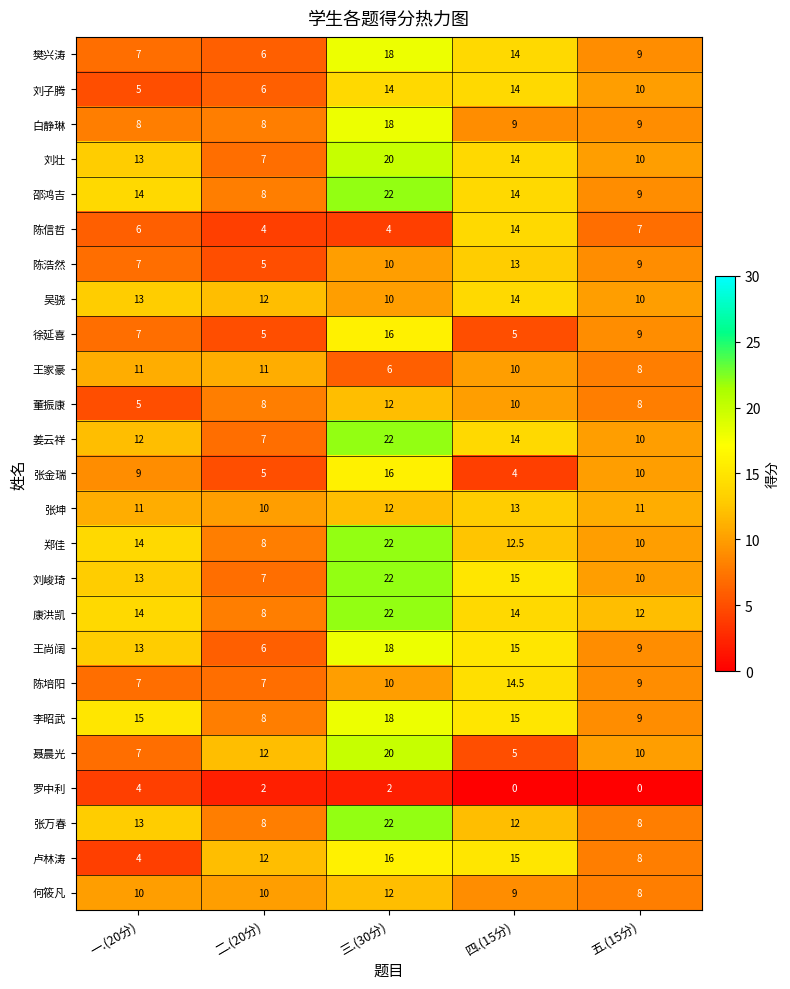

Between 二.(20分) and 四.(15分), which series saw the biggest shift?

陈信哲